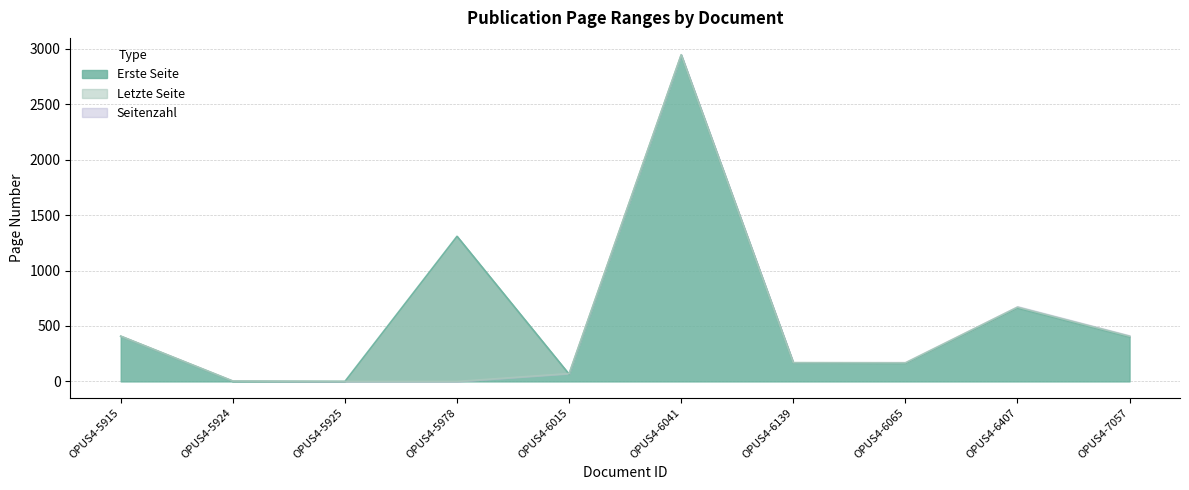

How many interior local valleys does the Erste Seite series have?

3